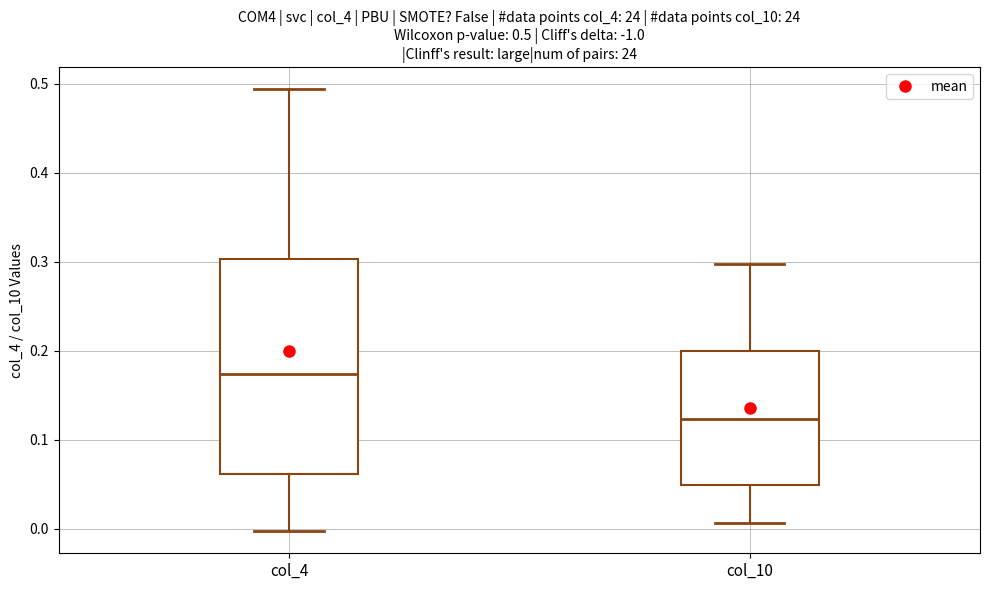

Which box is the tallest, from its lower edge to its upper edge?

col_4